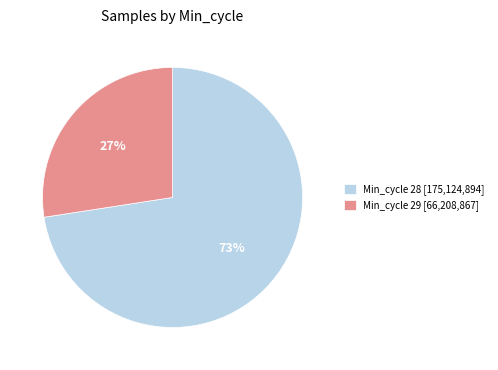

Which has a higher value, Min_cycle 28 [175,124,894] or Min_cycle 29 [66,208,867]?

Min_cycle 28 [175,124,894]